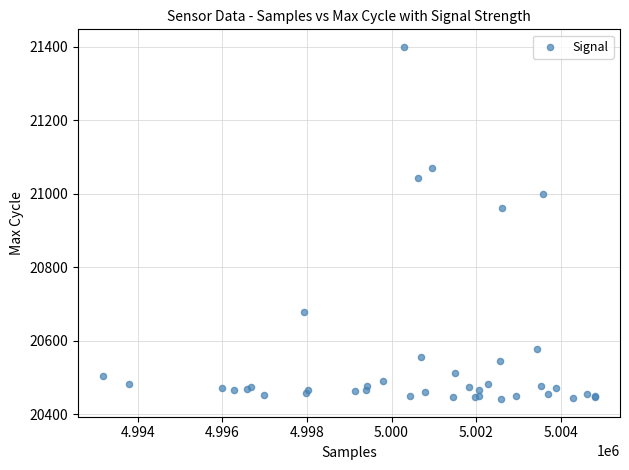

What Y value in the scatter plot is closest to 20920?

20961